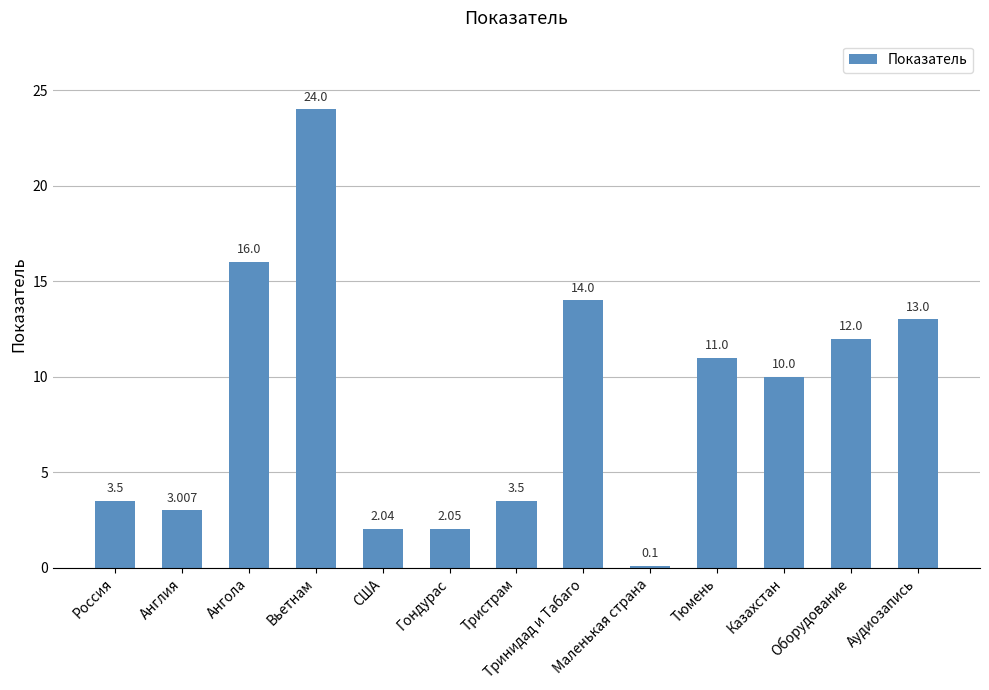

Does the chart contain any negative values?

No